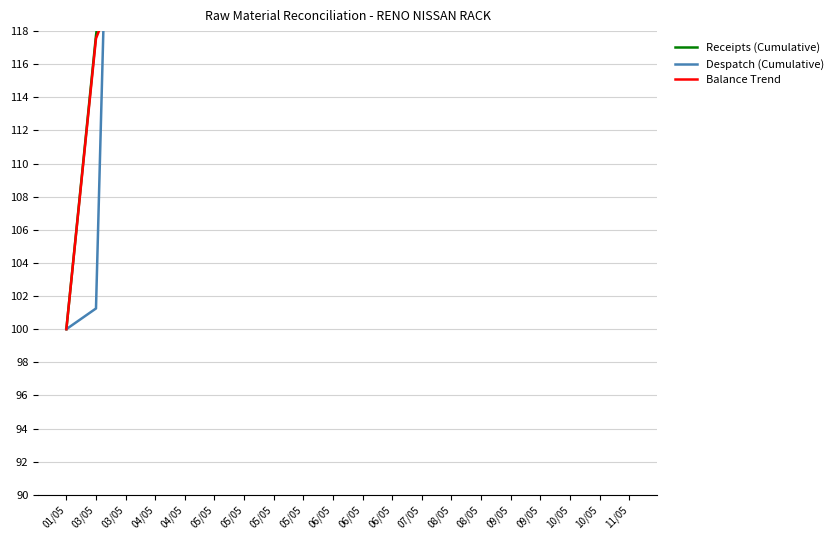

What is the maximum value shown in the chart?

845.6